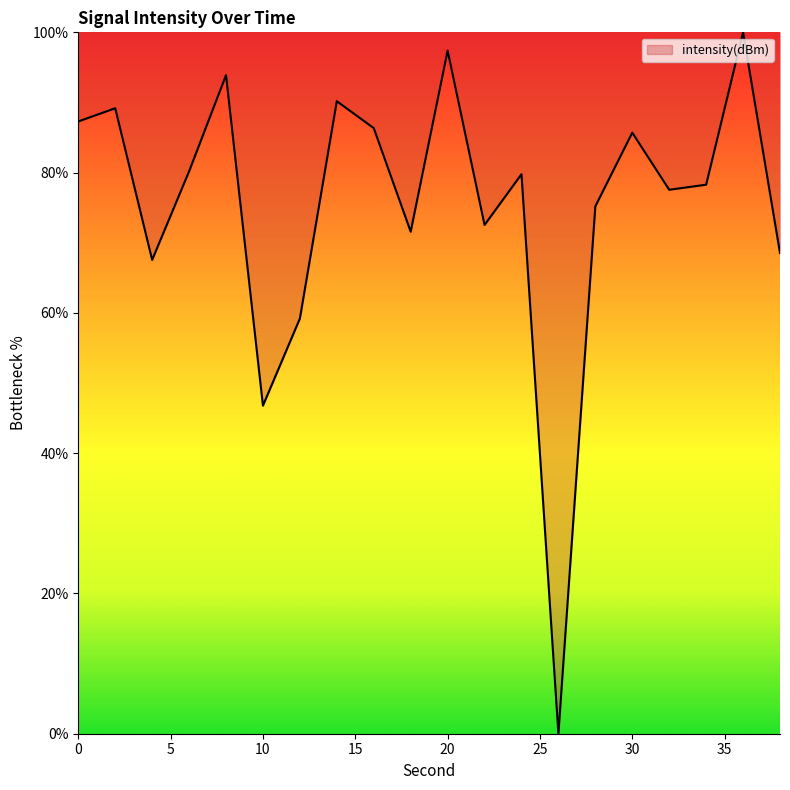

What is the maximum value shown in the chart?

100.0